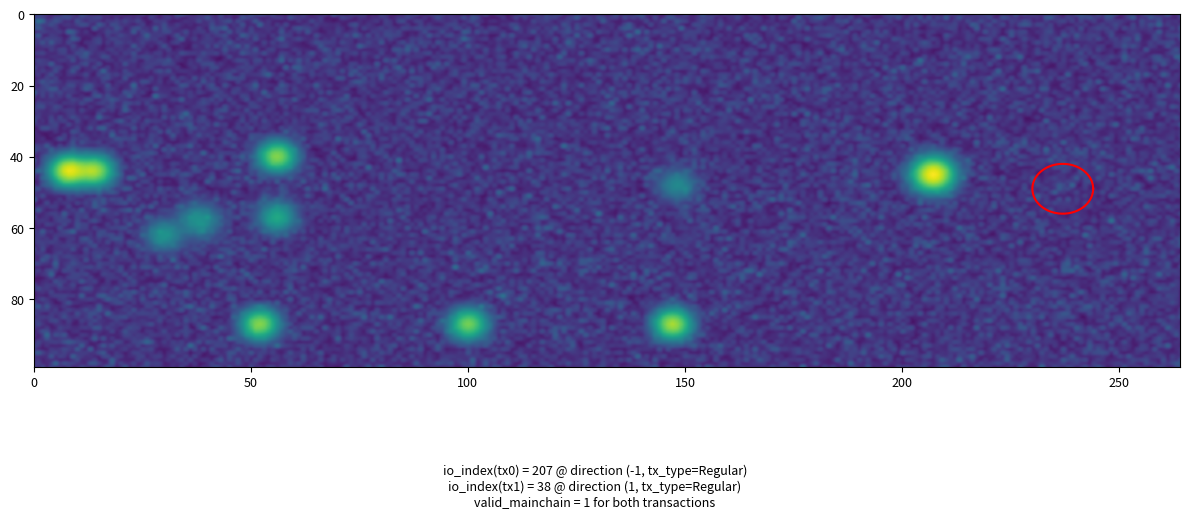

What is the sum of the afc65603686a2e4c67c237f79b120d901a2a8e7 values at direction and io_index?

39